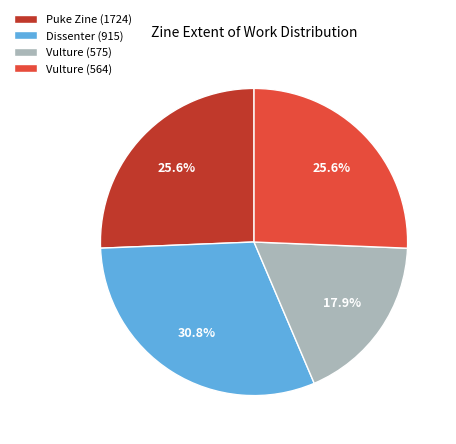

What is the ratio of the value at Dissenter (915) to the value at Vulture (575)?

1.7